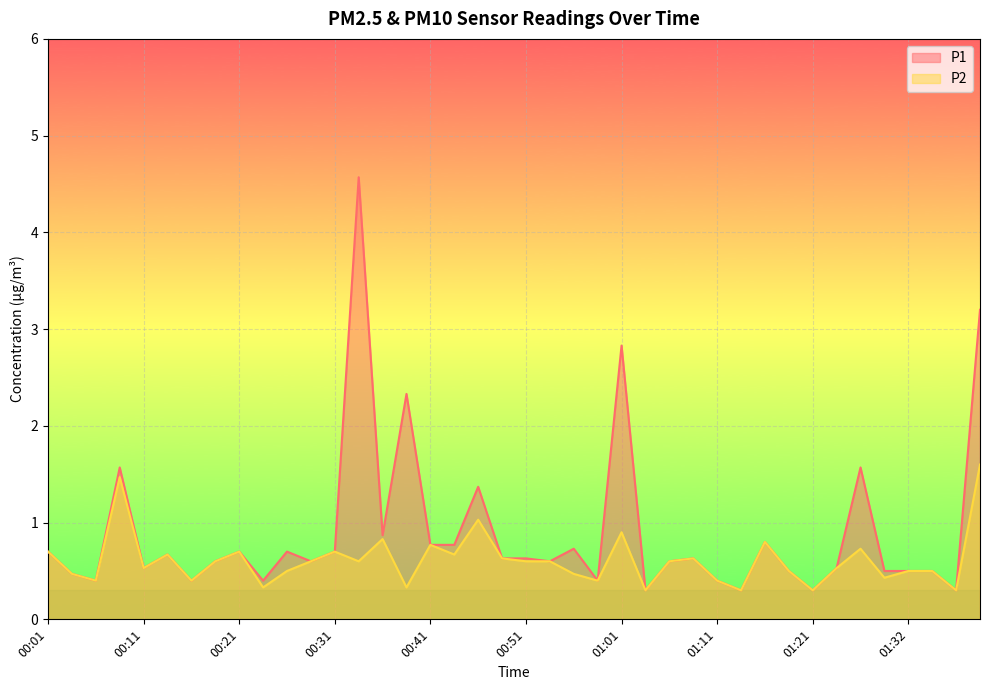

What is the minimum value shown in the chart?

0.3